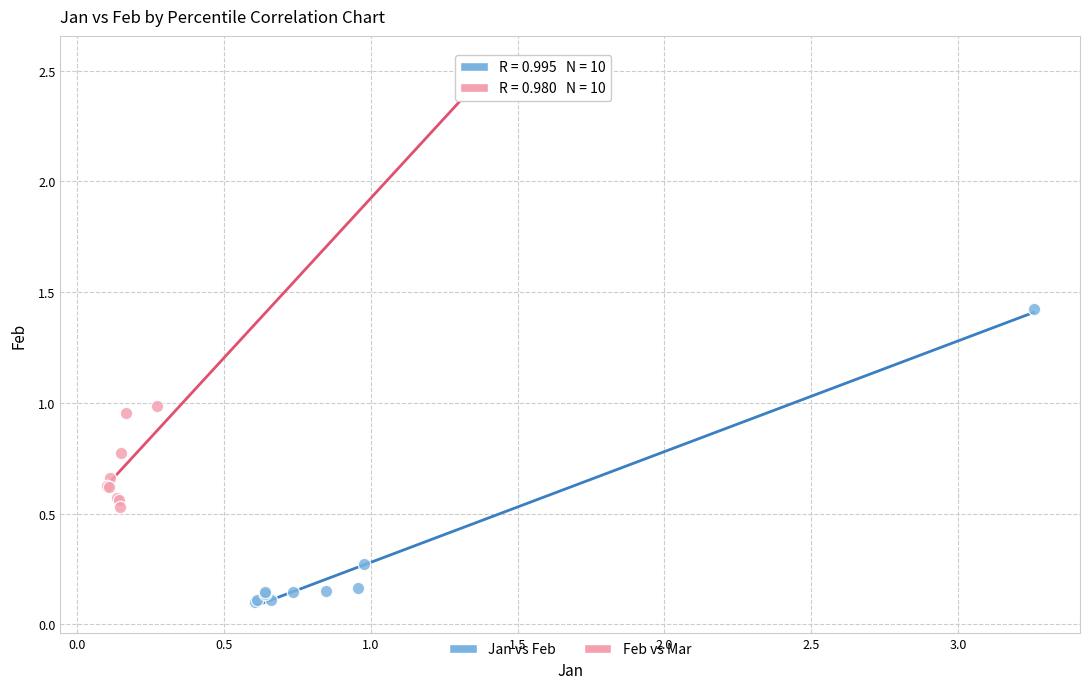

Which series reaches the maximum Y coordinate?

Feb vs Mar